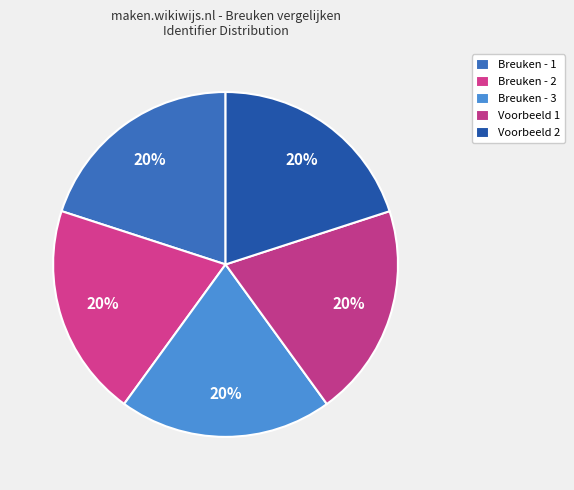

How many segments does this pie chart have?

5